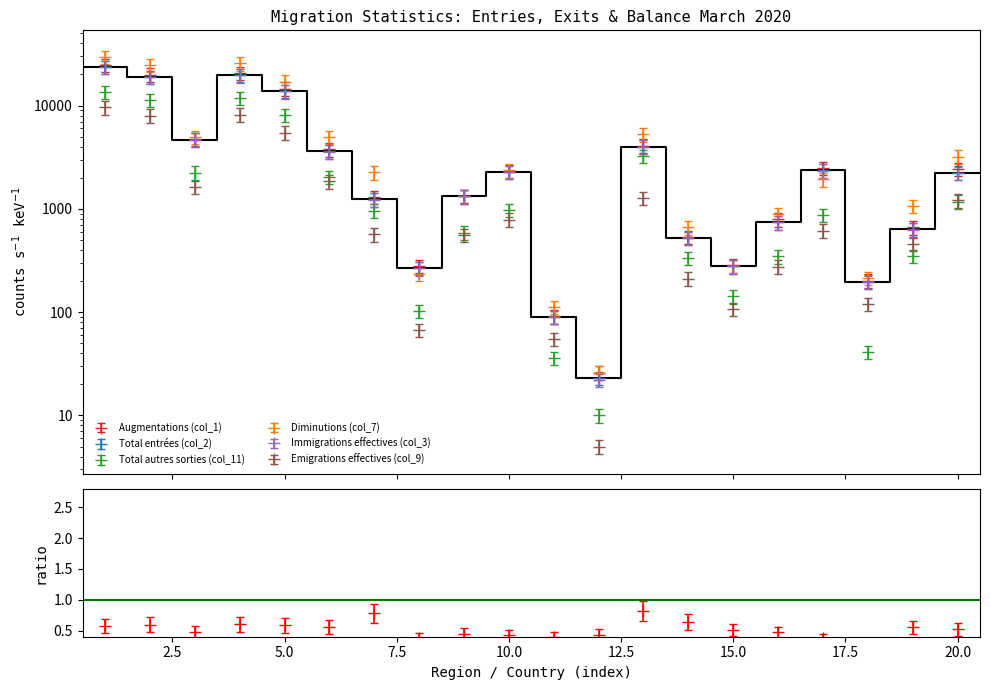

What is the highest value of the Augmentations (col_1) series?

24710